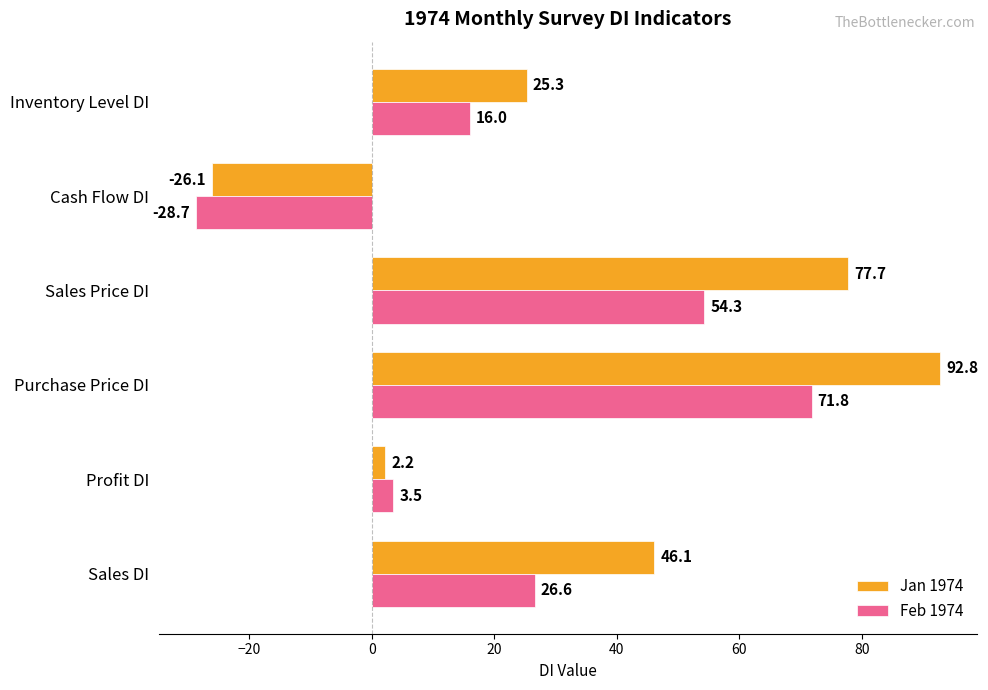

Which series changed the most between Profit DI and Purchase Price DI?

Jan 1974